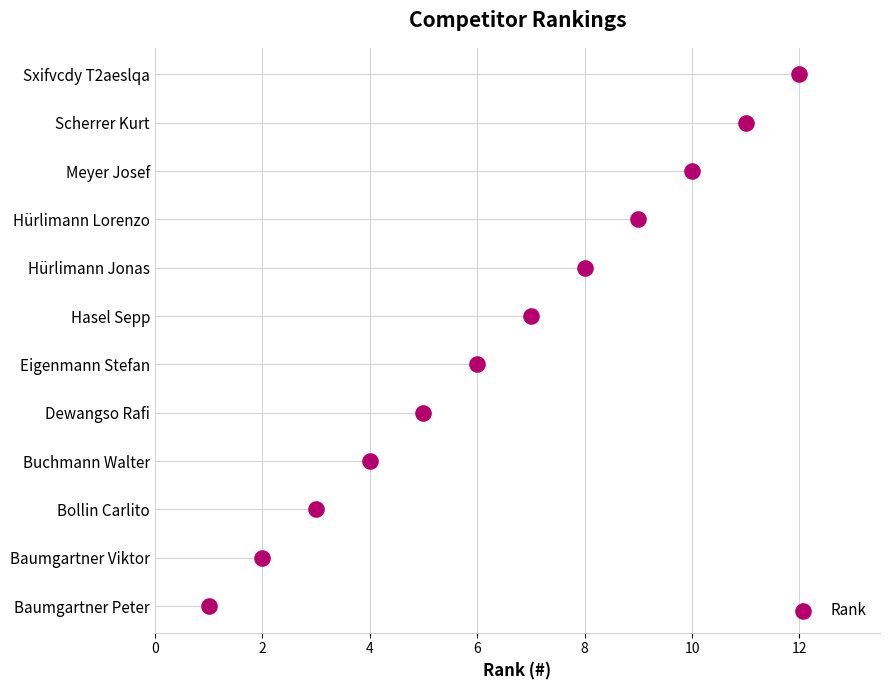

Approximately how many times larger is the value at 12 compared to 4?

3.0